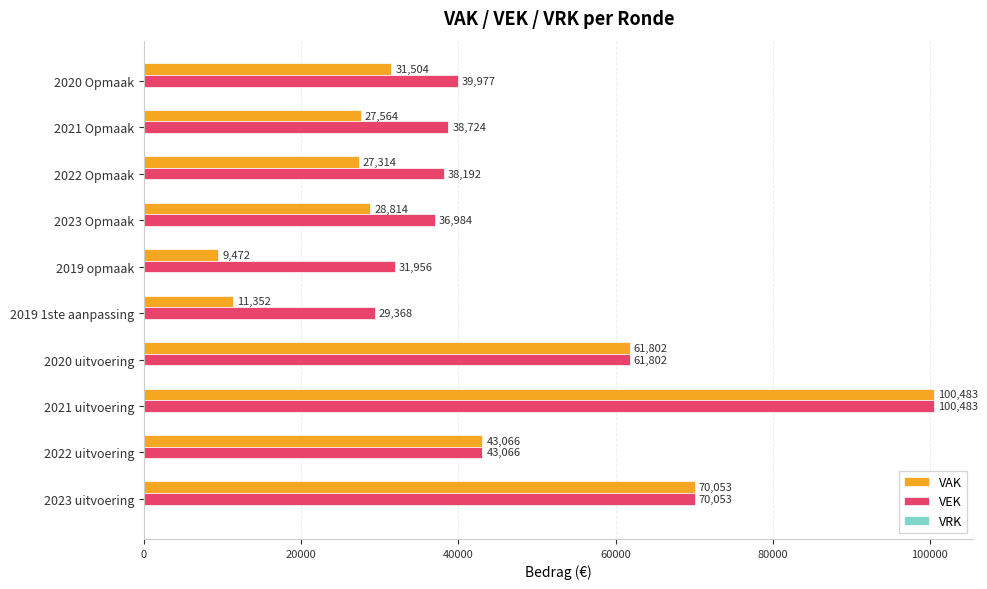

What value does the VEK series have at 2023 Opmaak, to the nearest 100?

37000